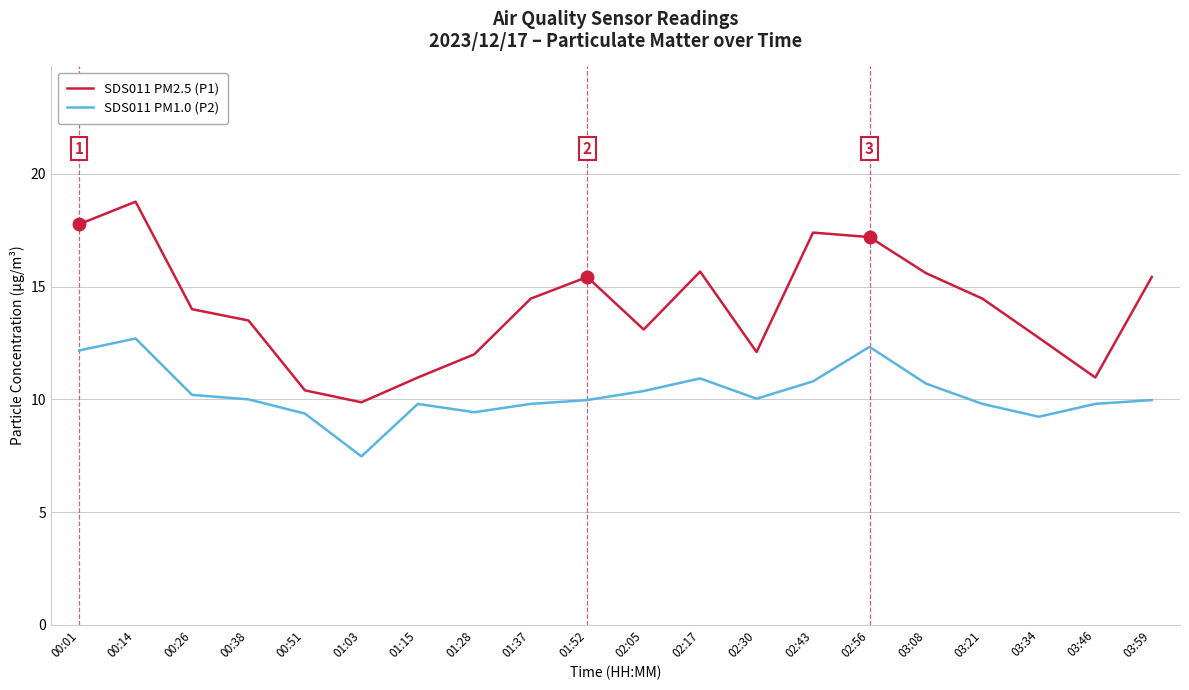

How many lines are shown in the chart?

2